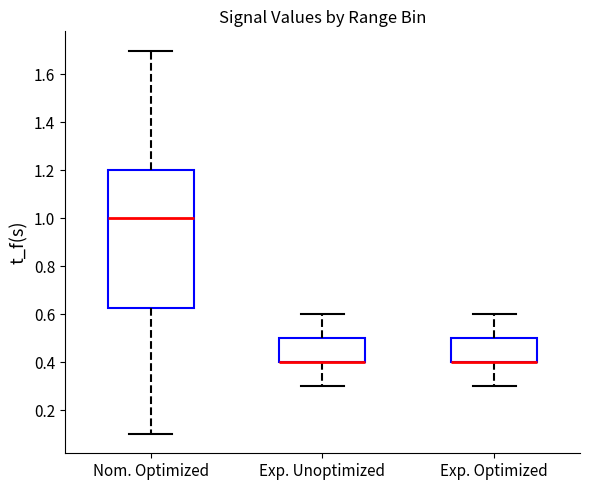

Reading left to right, read every box against the y-axis: the position of its median line, the range the box covers, and the ends of its whiskers. The values are not printed on the chart, so give them approximately, as read against the axis.

Nom. Optimized: median 1.00, box 0.62 to 1.20, whiskers 0.10 to 1.70
Exp. Unoptimized: median 0.40 (drawn on the box's lower edge), box 0.40 to 0.50, whiskers 0.30 to 0.60
Exp. Optimized: median 0.40 (drawn on the box's lower edge), box 0.40 to 0.50, whiskers 0.30 to 0.60